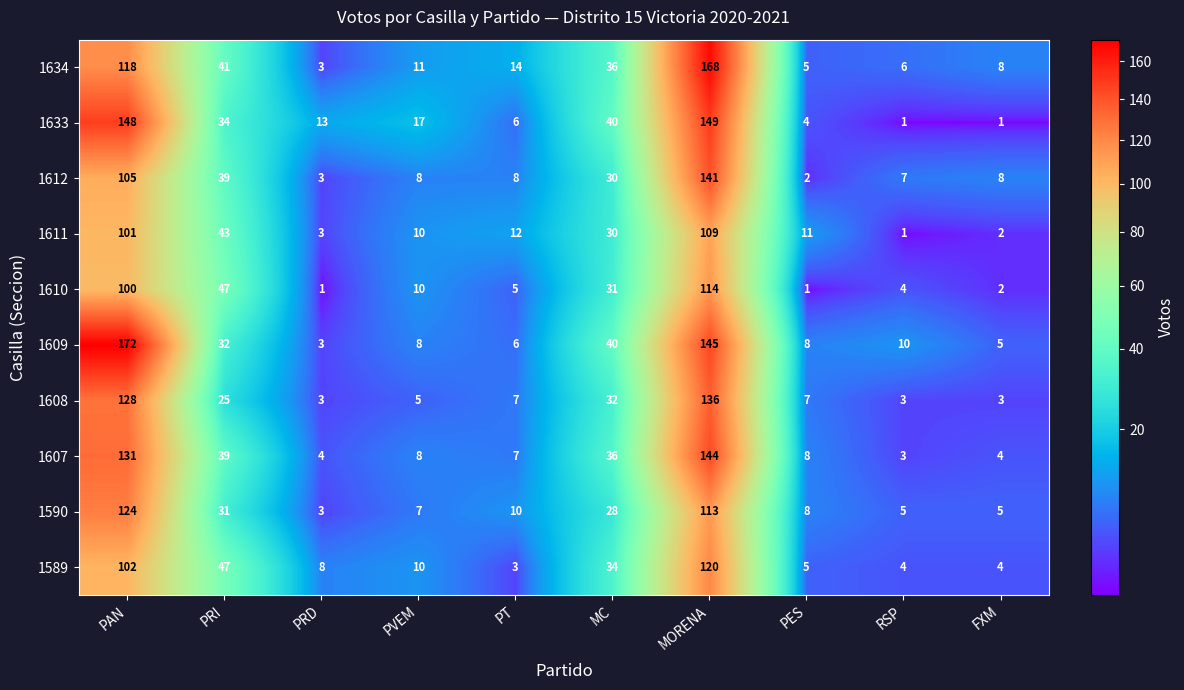

Where is 1634 nearest to the value 85?

PAN